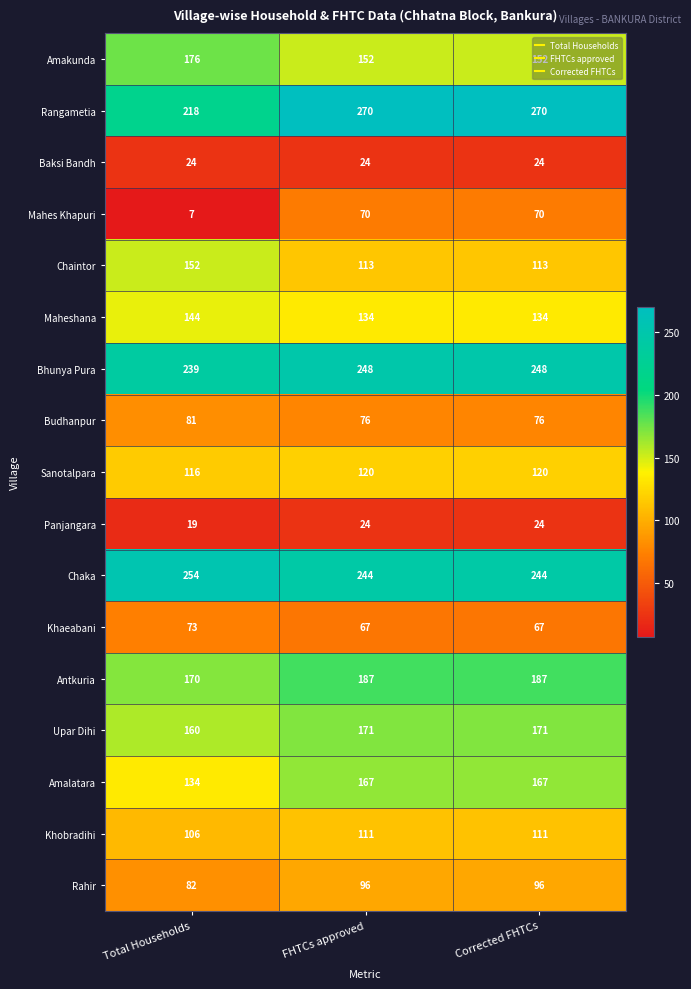

How many data points does each series have?

3